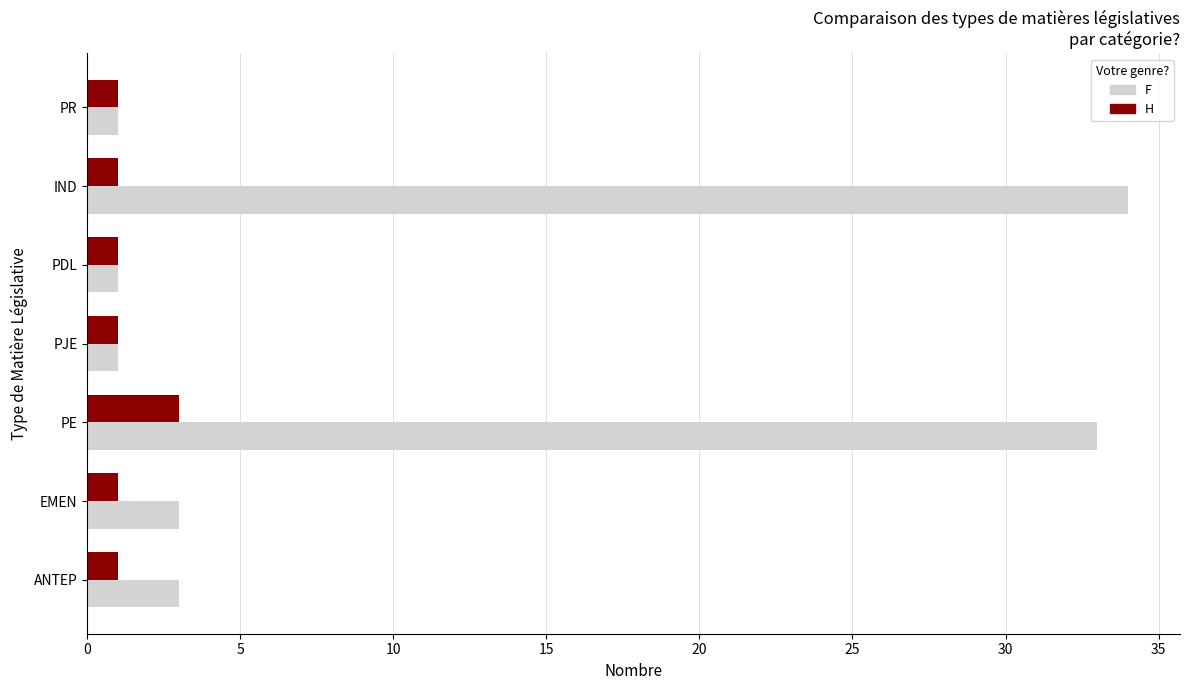

Count the H values in the range 1 to 2.

6